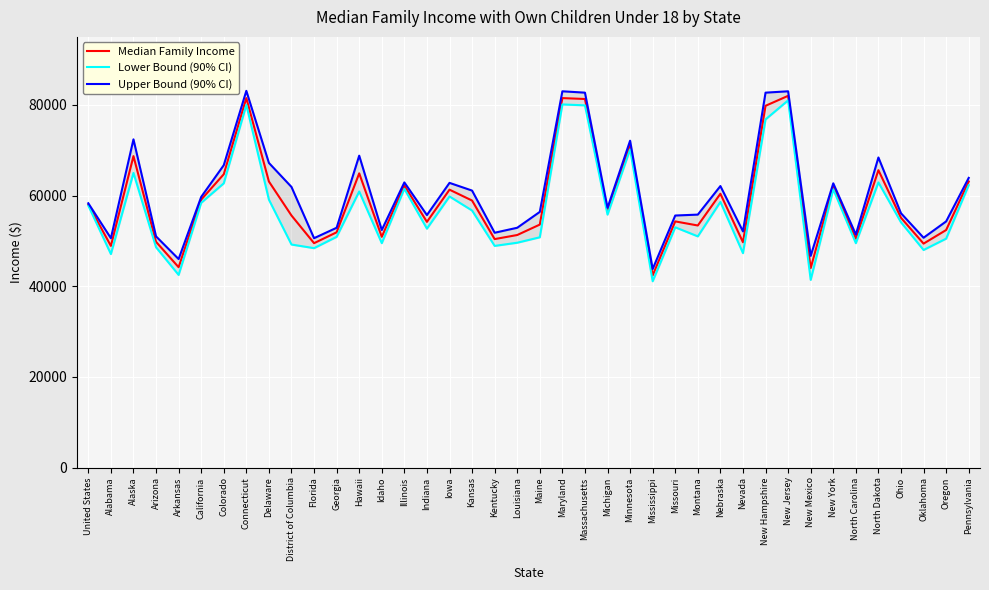

Reading left to right, what are all the values shown in this chart?

Median Family Income: 58000	48900	68700	49800	44200	59100	64700	81500	63100	55600	49500	51900	64900	50900	62200	54200	61300	58900	50400	51300	53600	81500	81300	56600	71100	42400	54300	53400	60400	49700	79800	82000	44000	62100	50500	65600	55100	49400	52400	63100
Lower Bound (90% CI): 57800	47100	65000	48600	42500	58400	62700	80000	59100	49200	48400	50900	60900	49500	61500	52700	59800	56700	48900	49600	50800	80100	79900	55800	70200	41100	53000	51000	58600	47300	76800	81000	41400	61400	49500	62900	54100	48000	50500	62300
Upper Bound (90% CI): 58300	50600	72400	51000	46000	59700	66700	83100	67200	61900	50600	52900	68800	52400	62900	55700	62800	61100	51800	52900	56400	83000	82700	57300	72100	43800	55600	55800	62100	52100	82700	83000	46700	62700	51400	68400	56100	50700	54300	63900